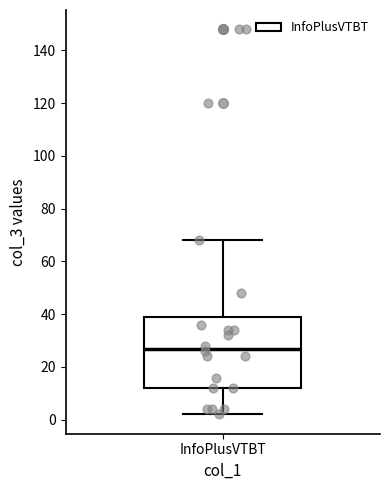

Transcribe this box plot: give where the median line is, the range the box spans, and where the two whiskers end, as read against the y-axis. The values are not printed on the chart, so give them approximately, as read against the axis.

median 28, box 12 to 40, whiskers 2 to 68